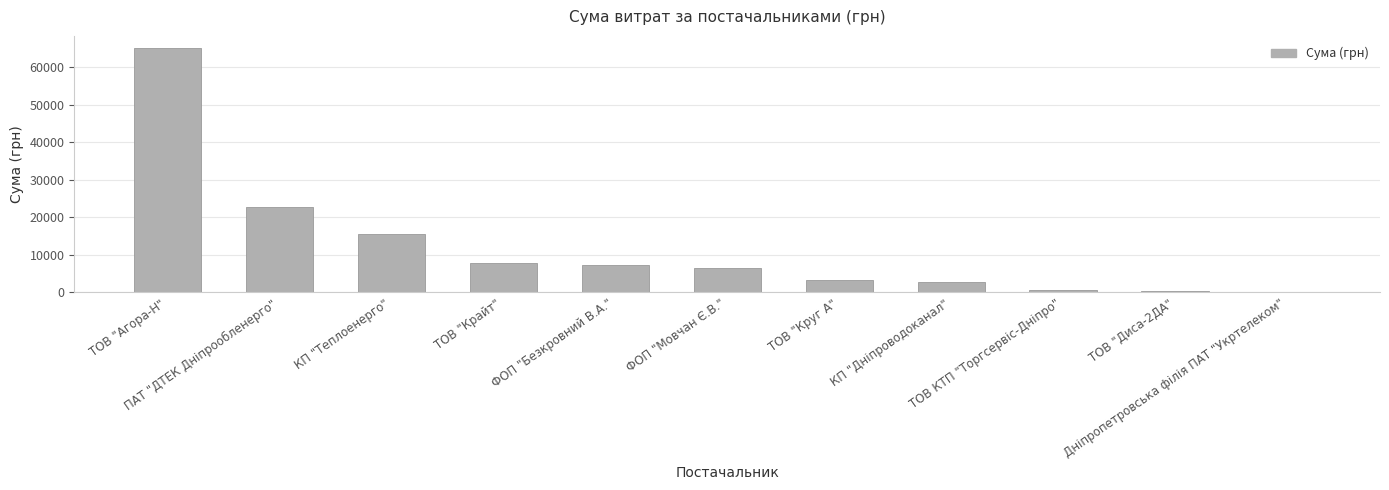

What is the sum of all values?

132219.9